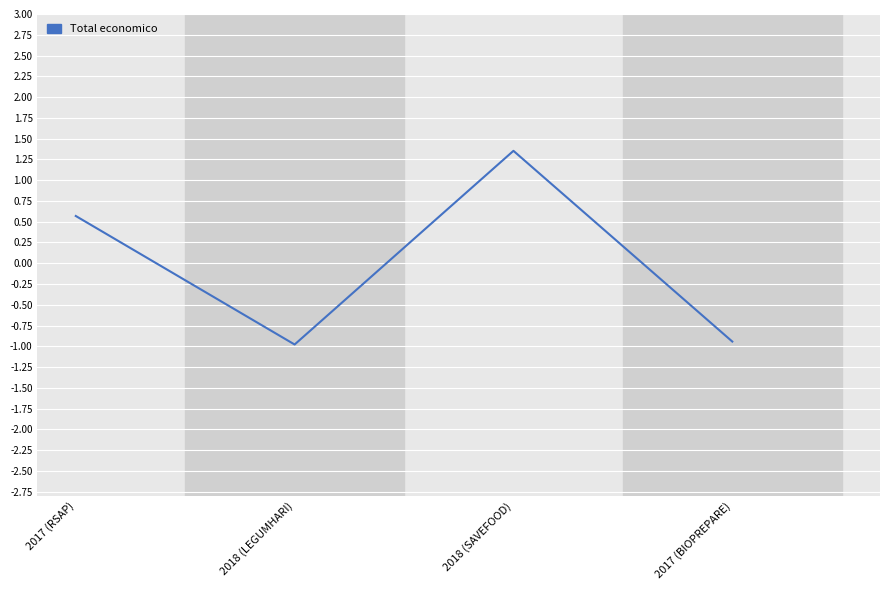

Where is the first local minimum?

2018 (LEGUMHARI)